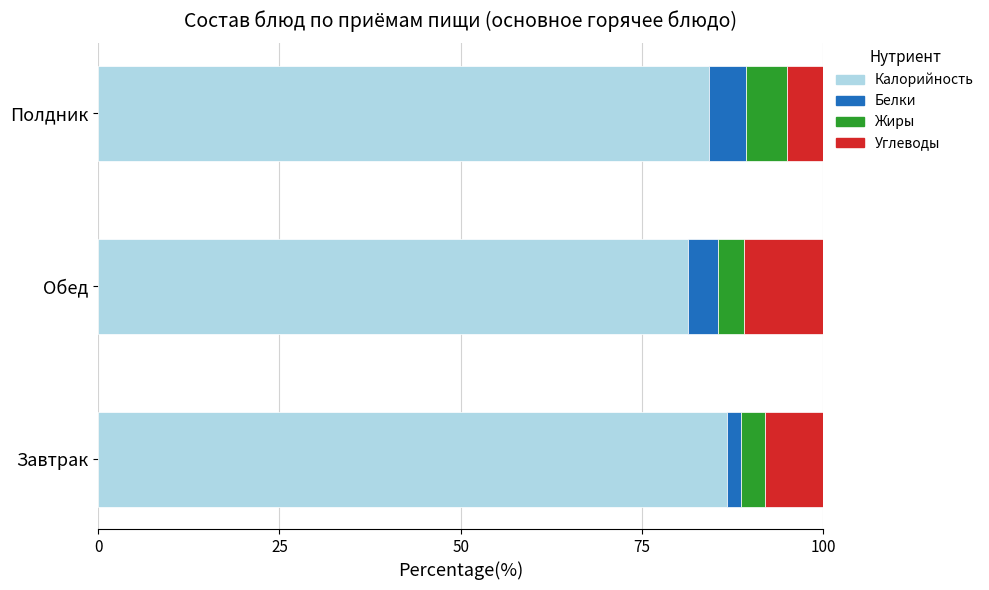

What is the approximate value of Калорийность at Обед?

81.3